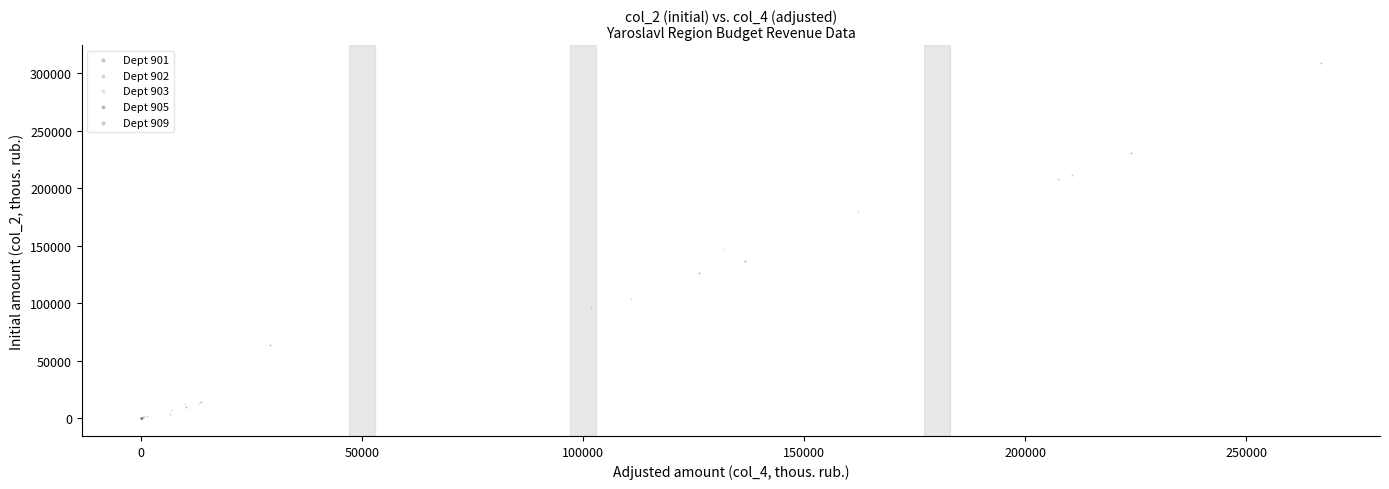

Which series has the largest Y range (max minus min)?

Dept 901